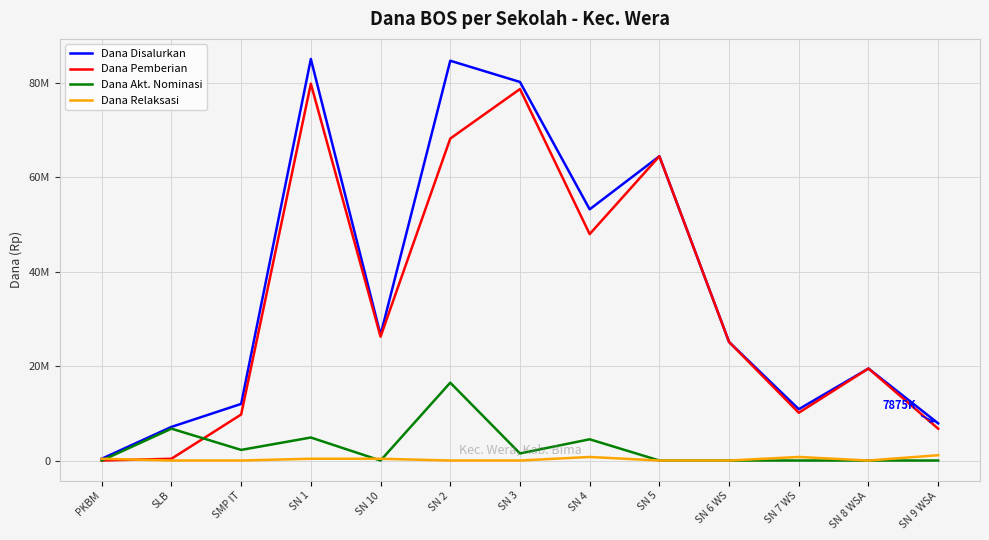

What are all the series names shown in the legend?

Dana Disalurkan, Dana Pemberian, Dana Akt. Nominasi, Dana Relaksasi